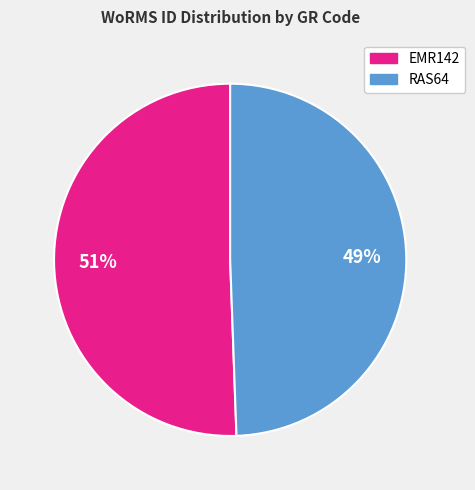

What is the largest slice in the pie chart?

EMR142